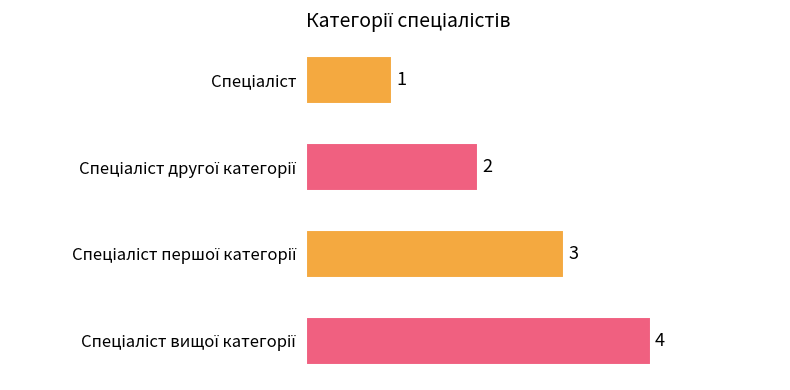

Are the bars grouped side by side (vs. stacked)?

No